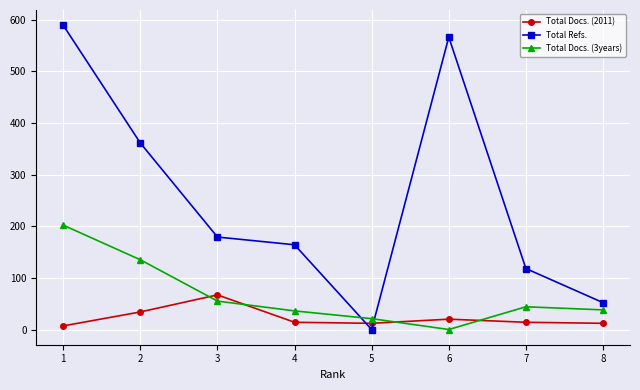

What is the difference between the second highest and minimum values in the Total Refs. series?

566